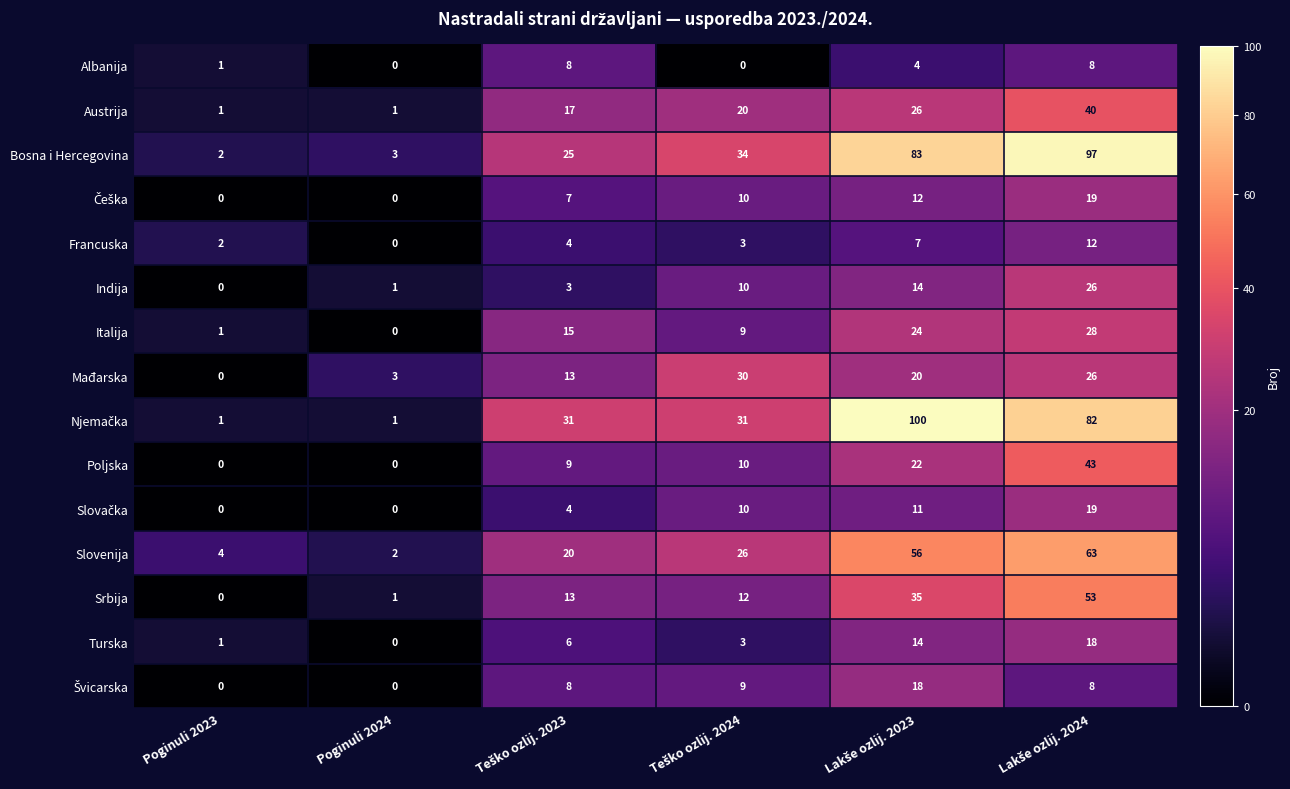

What is the average value of the Italija series?

13